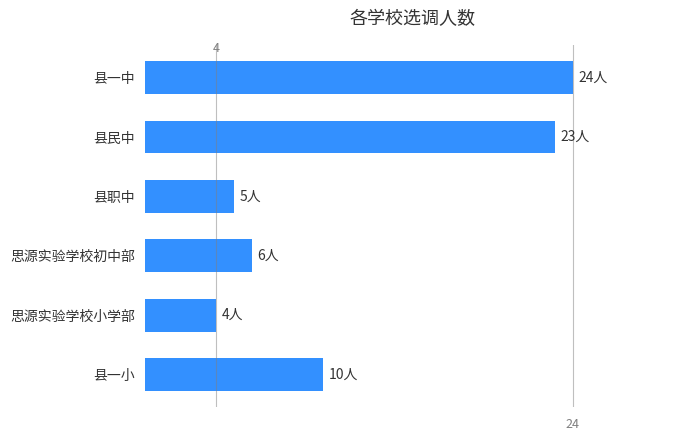

What is the maximum value shown in the chart?

24